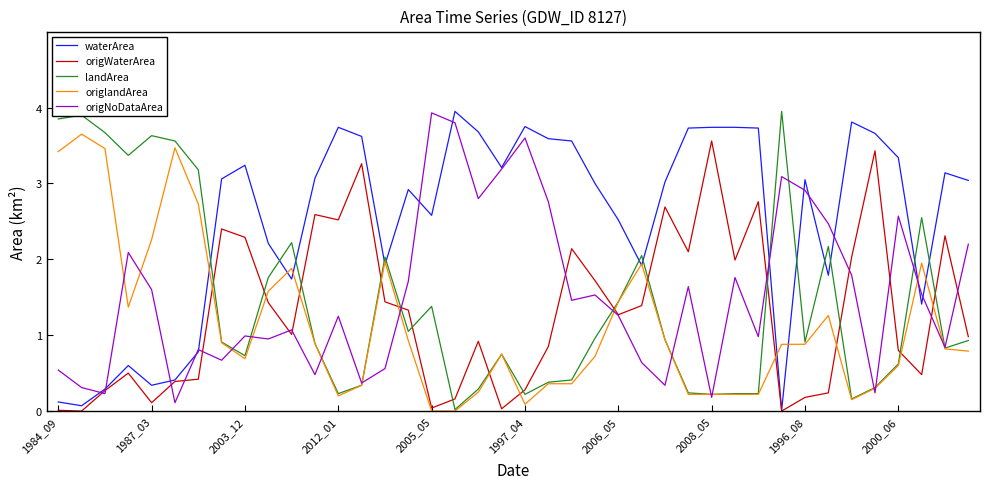

Which series has the largest total across all categories?

waterArea